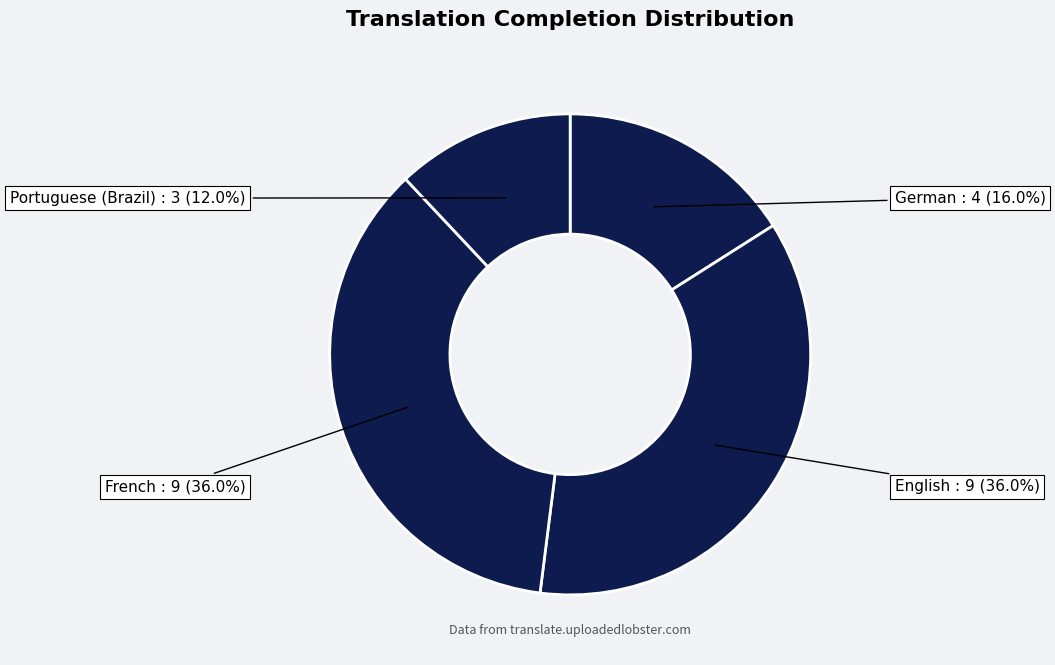

Which category has the biggest portion of the pie?

English